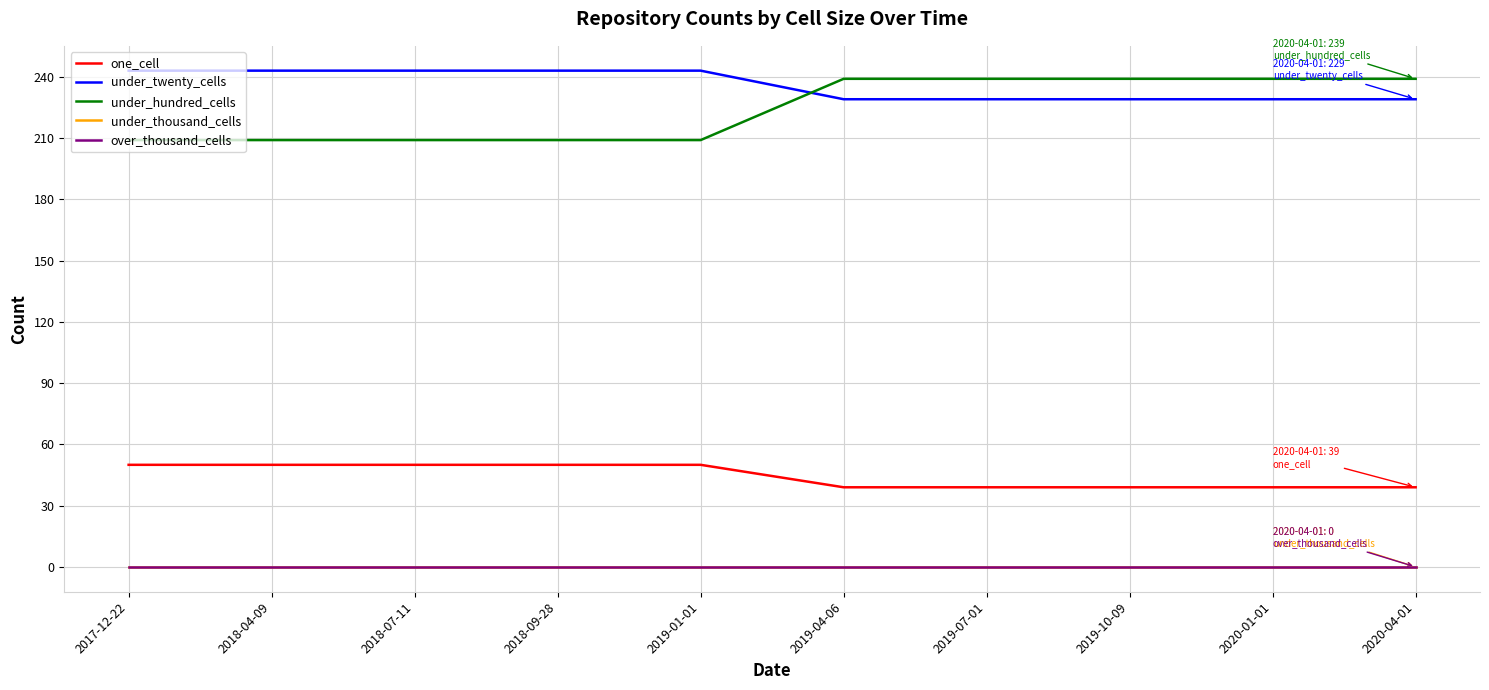

What is the sum of the under_hundred_cells values at 2019-01-01 and 2019-07-01?

448